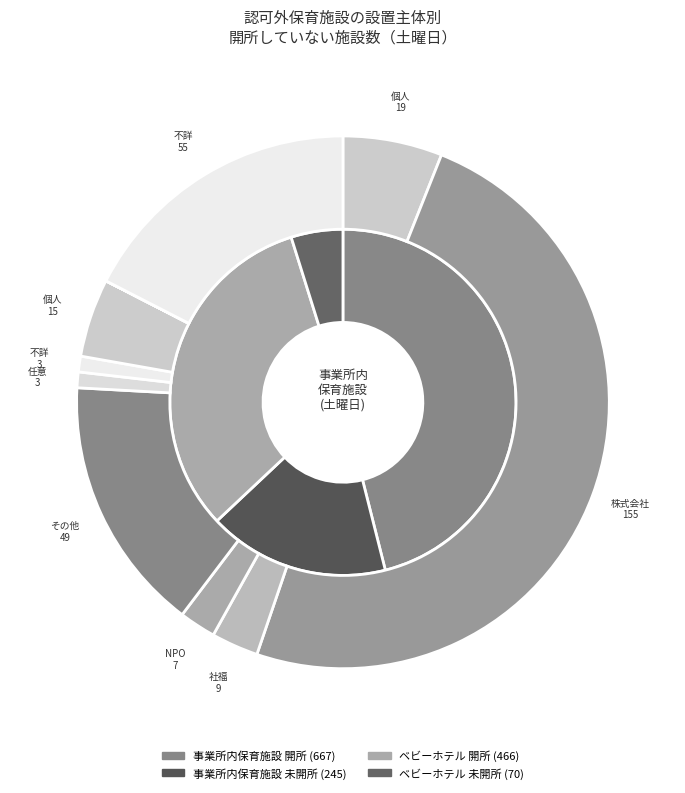

What is the largest slice in the pie chart?

事業所内保育施設(土曜日)